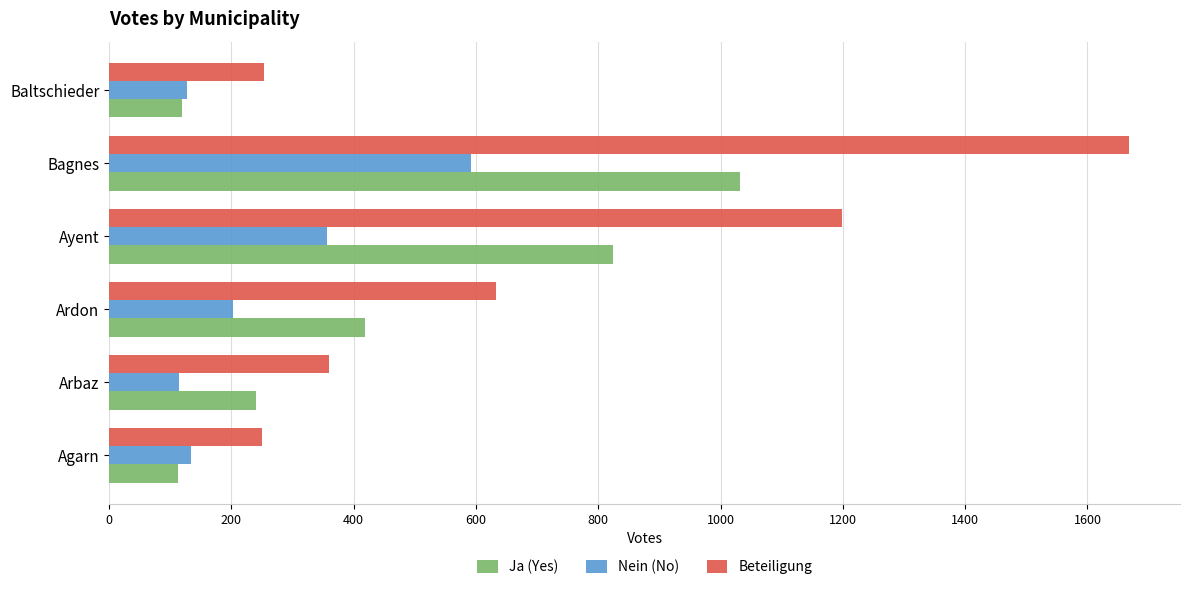

What are all the series names shown in the legend?

Ja (Yes), Nein (No), Beteiligung